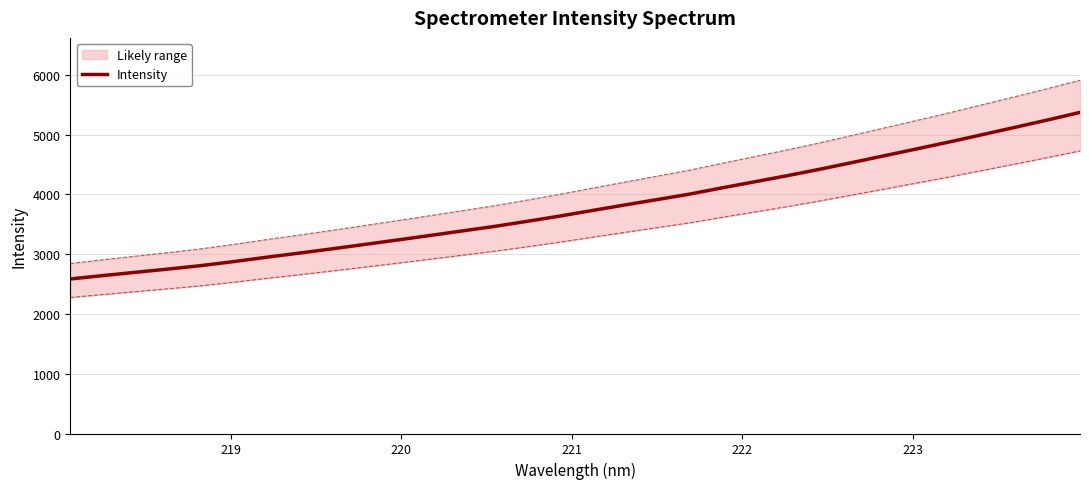

Reading left to right, extract all data points from this chart.

2584.4	2640.9	2695.9	2750.0	2807.4	2874.0	2946.5	3015.3	3086.1	3159.8	3233.5	3309.0	3386.0	3461.8	3547.0	3634.6	3728.0	3820.6	3911.5	4003.1	4107.8	4209.6	4311.4	4418.6	4531.8	4646.8	4761.7	4877.6	4998.3	5120.0	5242.9	5370.1